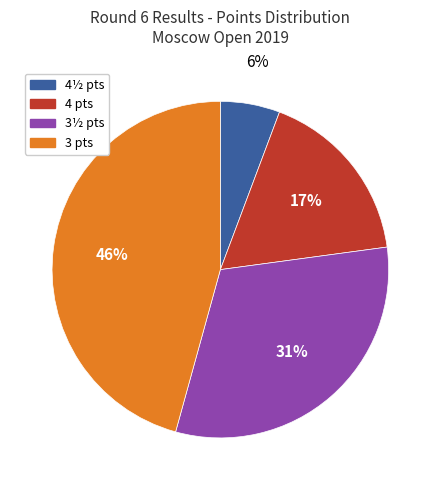

How many segments does this pie chart have?

4